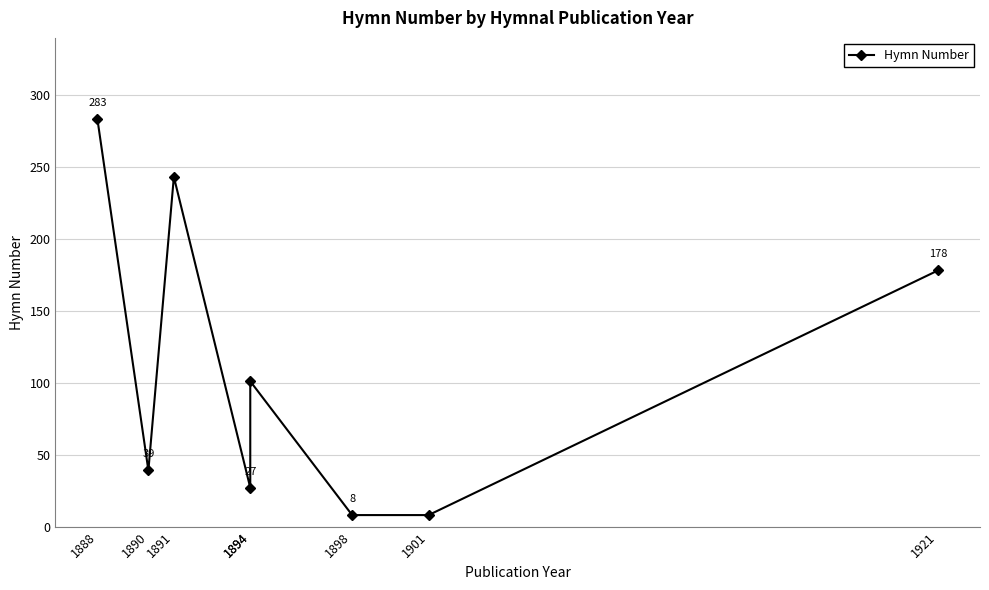

What is the minimum value shown in the chart?

8